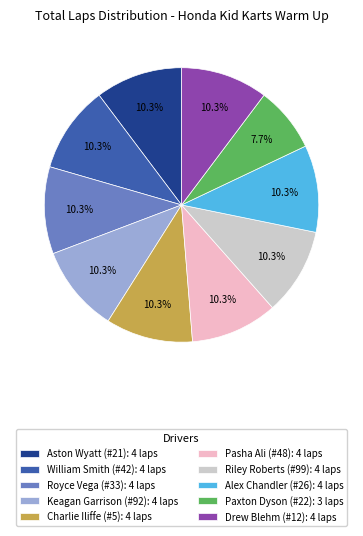

True or false: Pasha Ali (#48) accounts for 22% of the total.

False